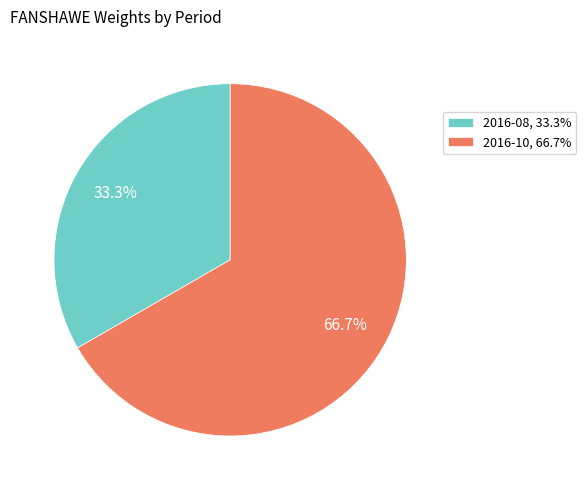

To the nearest percent, what is the difference between the largest and smallest slice percentages?

33%